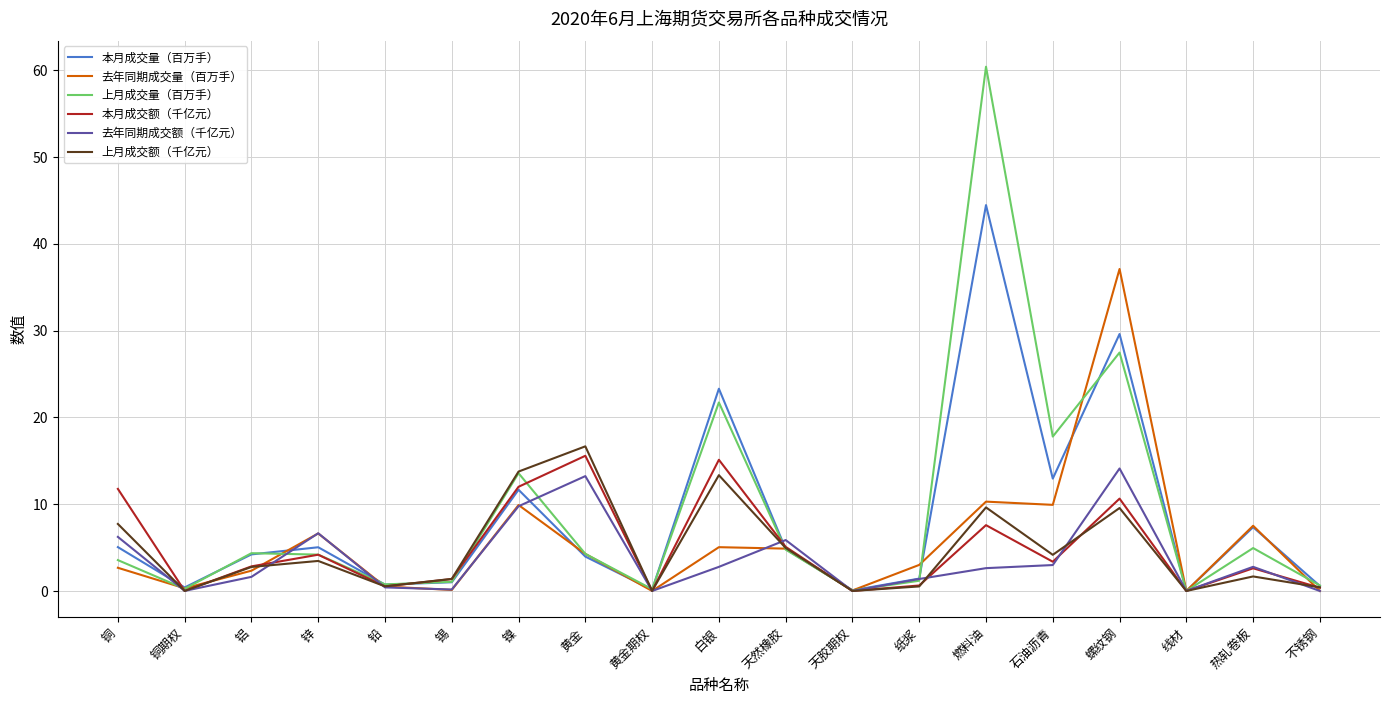

Which series has the largest range (max minus min)?

上月成交量（百万手）